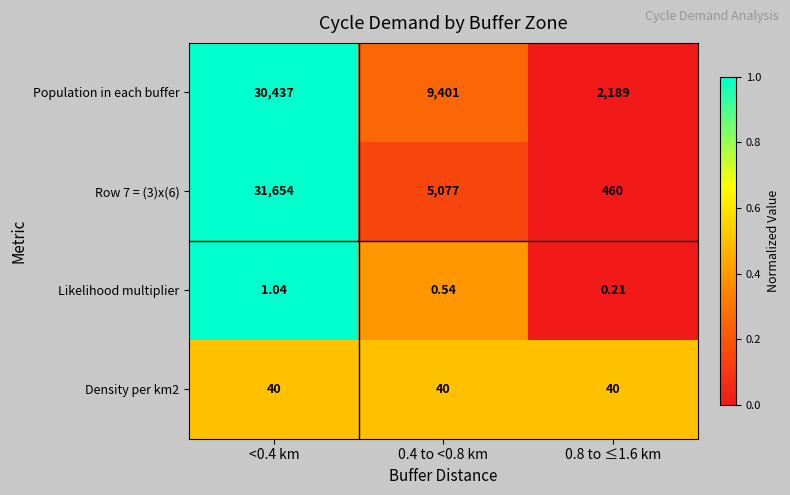

Between 0.4 to <0.8 km and 0.8 to ≤1.6 km, which series saw the biggest shift?

Population in each buffer